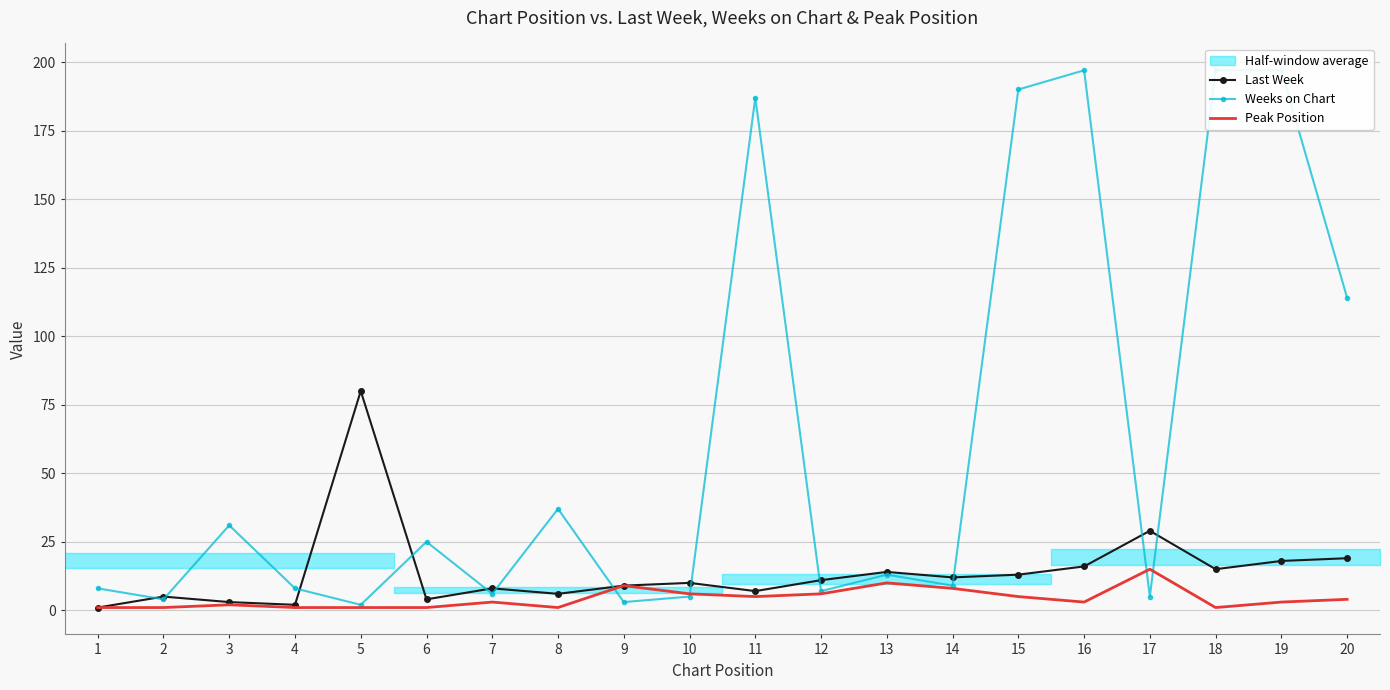

What is the minimum value shown in the chart?

1